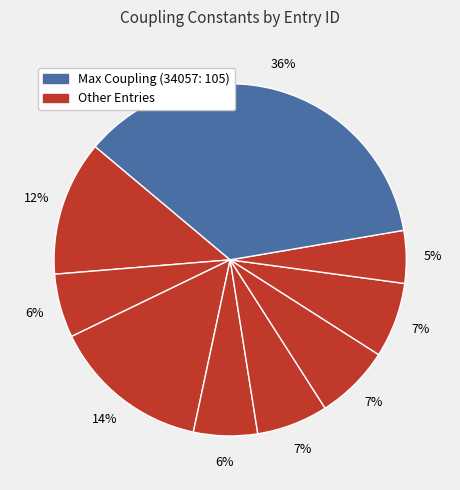

Which category has the biggest portion of the pie?

34057